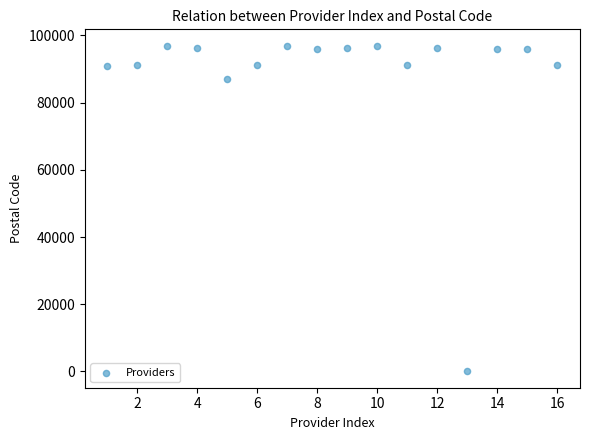

What Y value in the scatter plot is closest to 48485?

87024